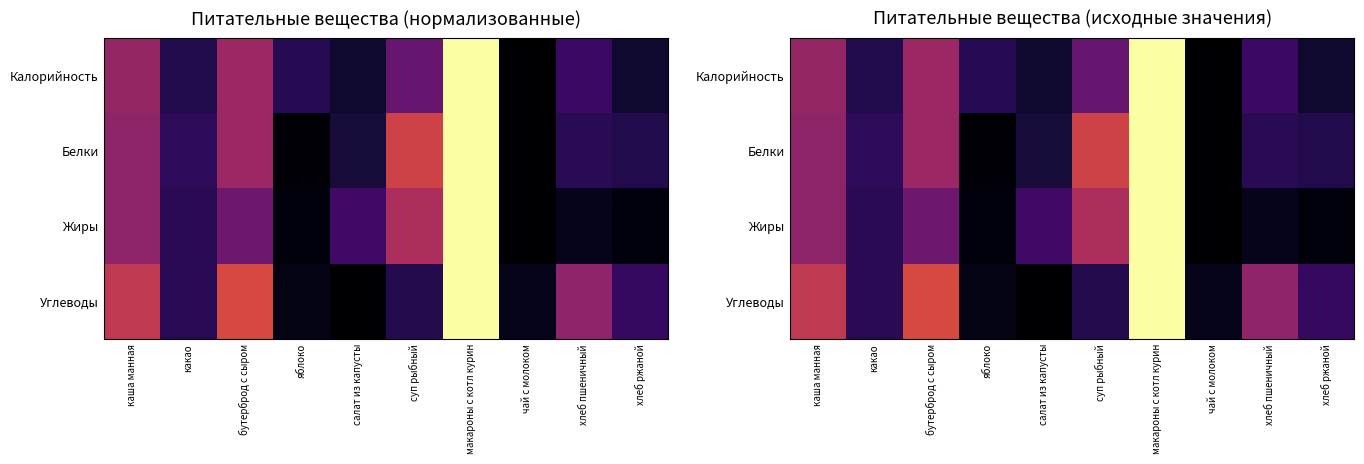

Is the value of Белки at хлеб ржаной greater than the value of Жиры at каша манная?

No